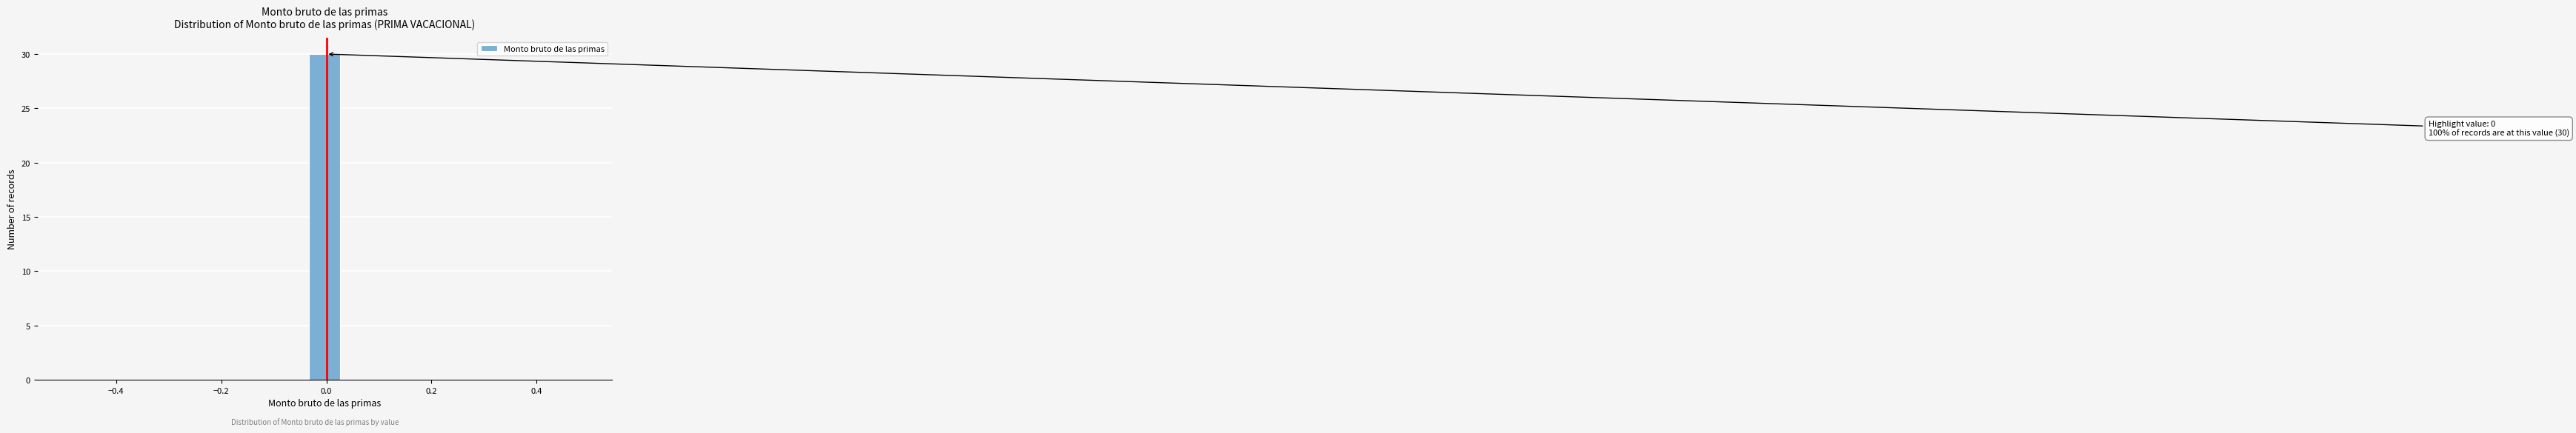

Read against the x-axis, roughly where is the centre of the tallest bar?

0.00